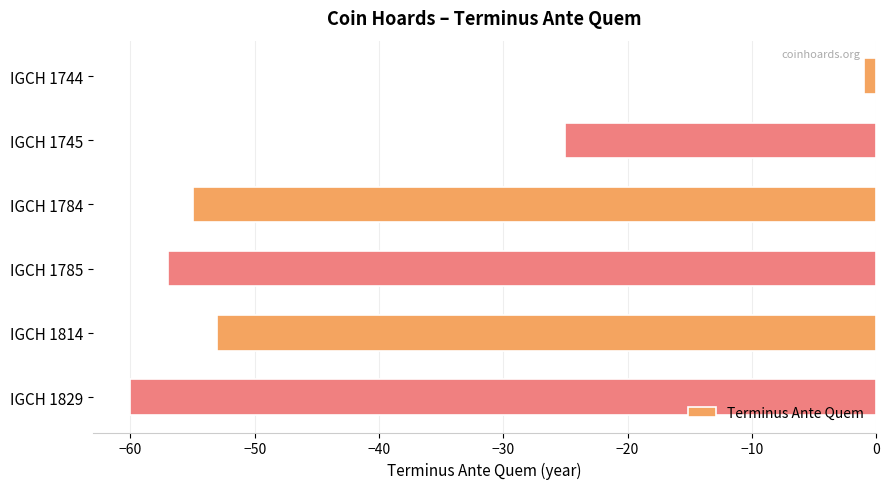

At which label is the value closest to -30?

IGCH 1745